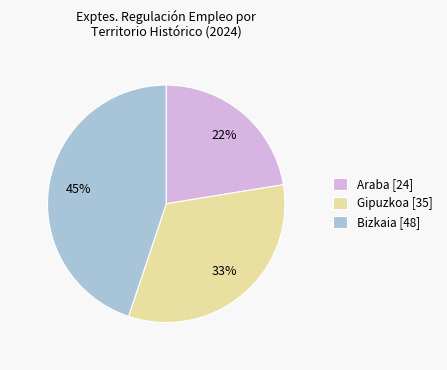

Combined, do Gipuzkoa [35] and Araba [24] account for over 50%?

Yes